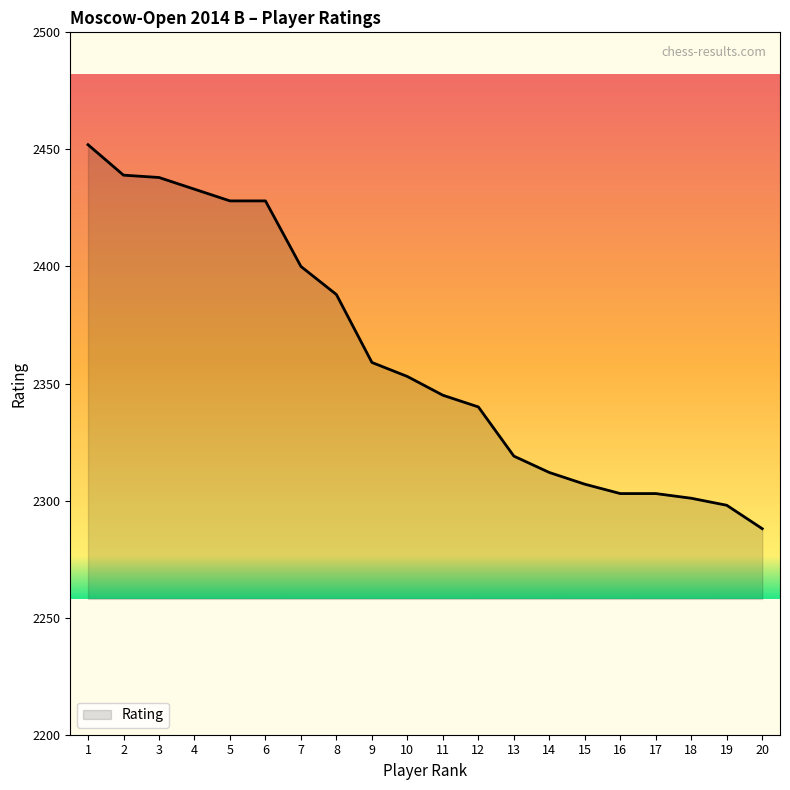

Which has a higher value, 15 or 11?

11